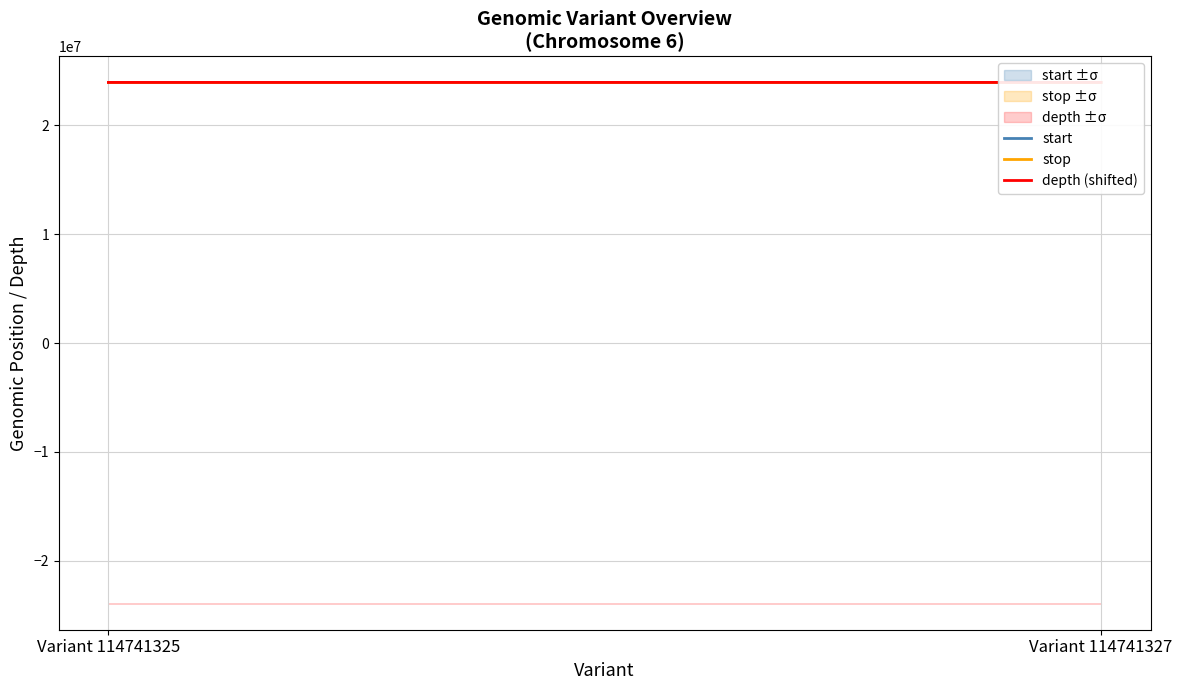

Reading left to right, extract all data points from this chart.

start: 23936969	23937228
stop: 23936970	23937229
depth (shifted): 23936973	23936959